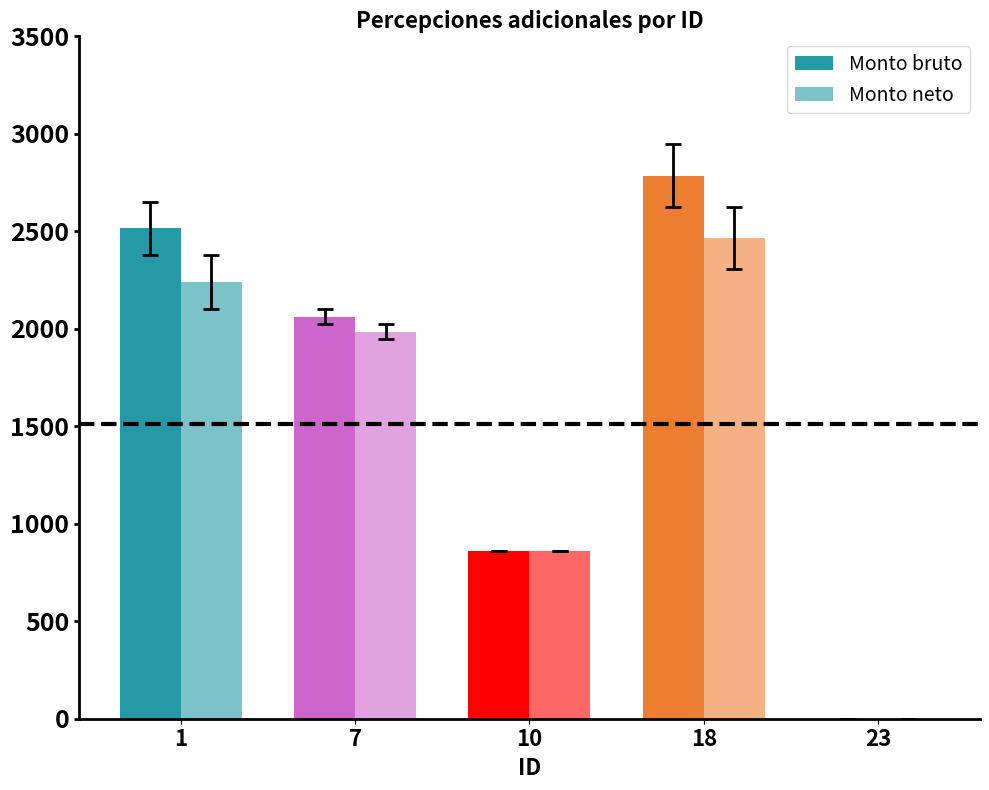

Which category has the lowest value in the Monto bruto series?

23